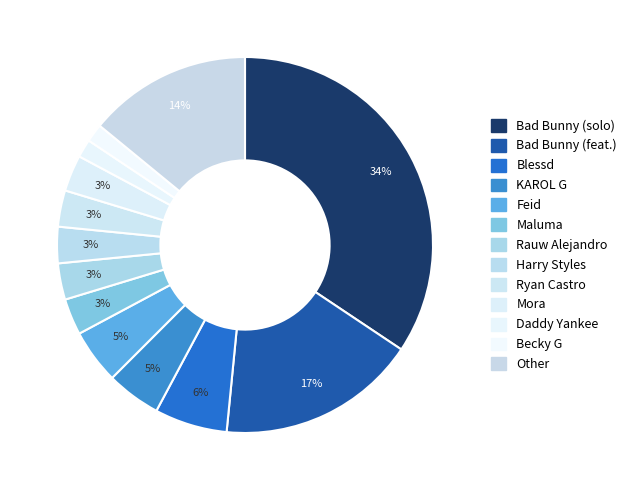

How many segments does this pie chart have?

13